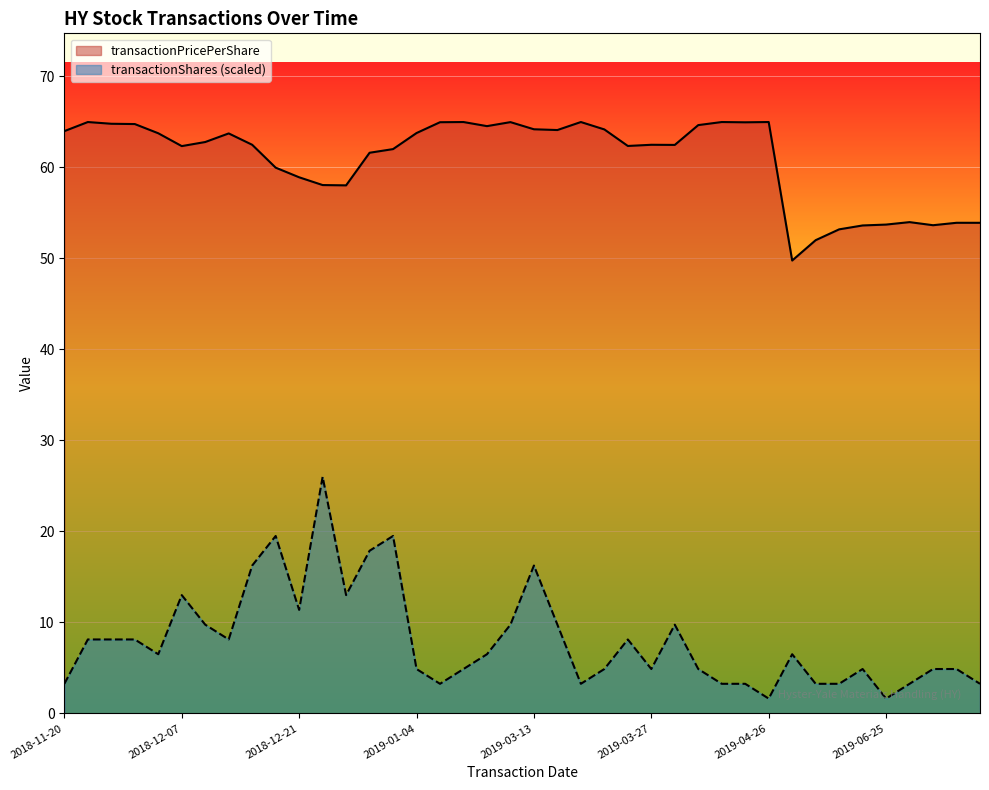

True or false: transactionShares (scaled) and transactionPricePerShare intersect in this chart.

False